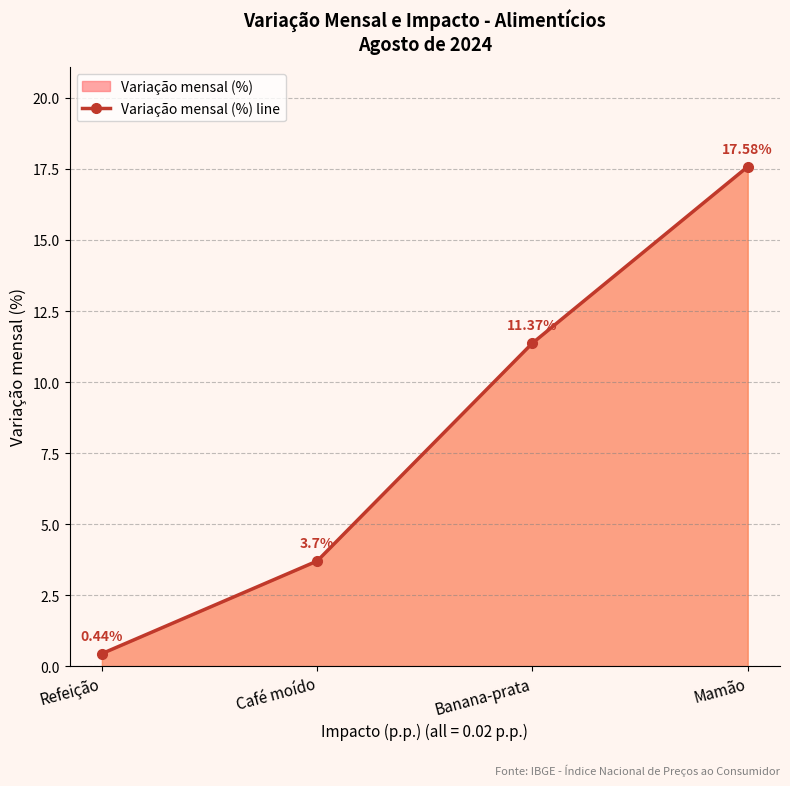

How many lines are shown in the chart?

1